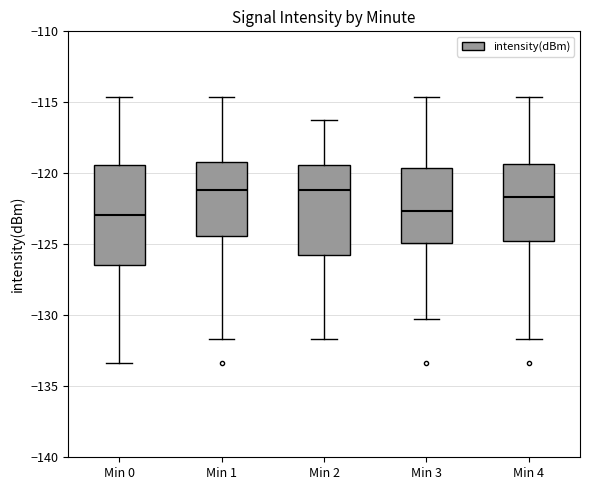

Where does the upper whisker of the box for Min 1 end on the y-axis? The values are not printed on the chart, so give them approximately, as read against the axis.

-114.5